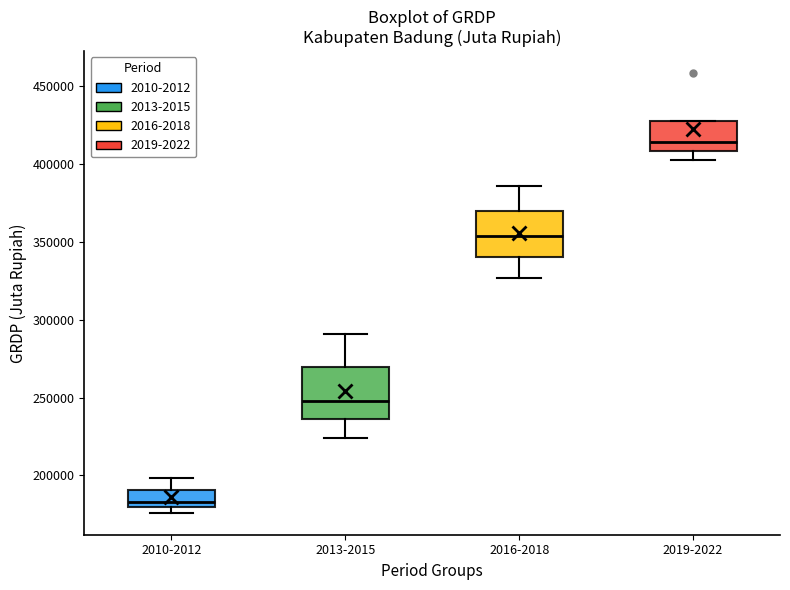

Where does the upper whisker of the box for 2010-2012 end on the y-axis? The values are not printed on the chart, so give them approximately, as read against the axis.

200000